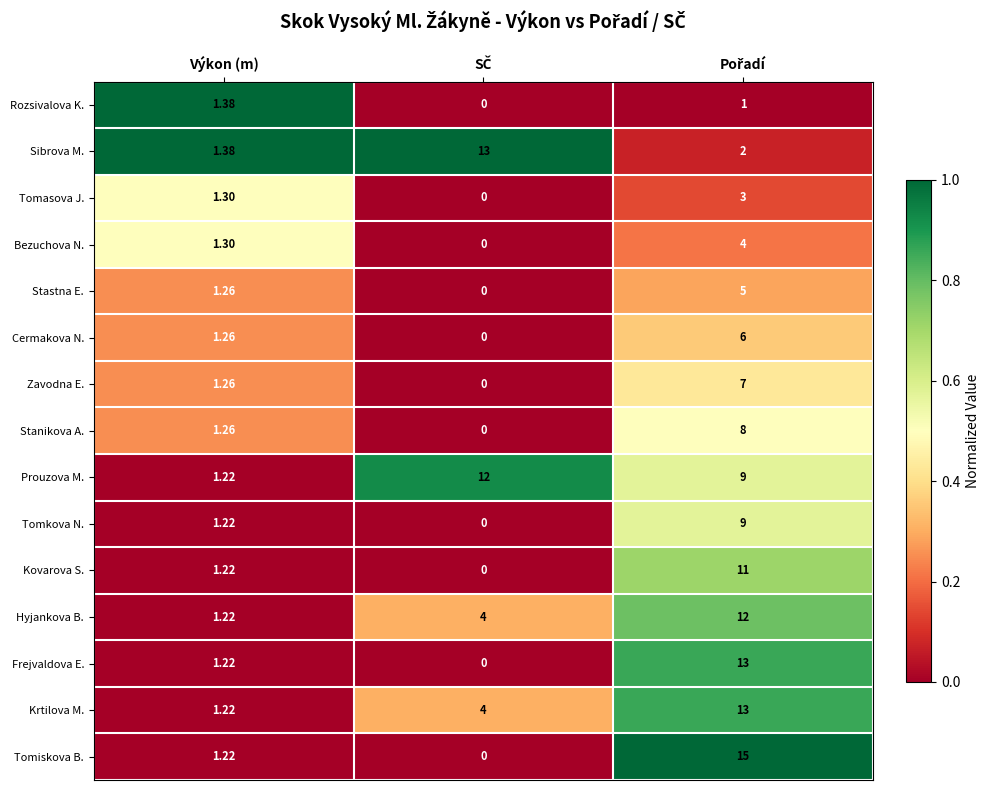

Which series has the widest spread of values?

Tomiskova B.